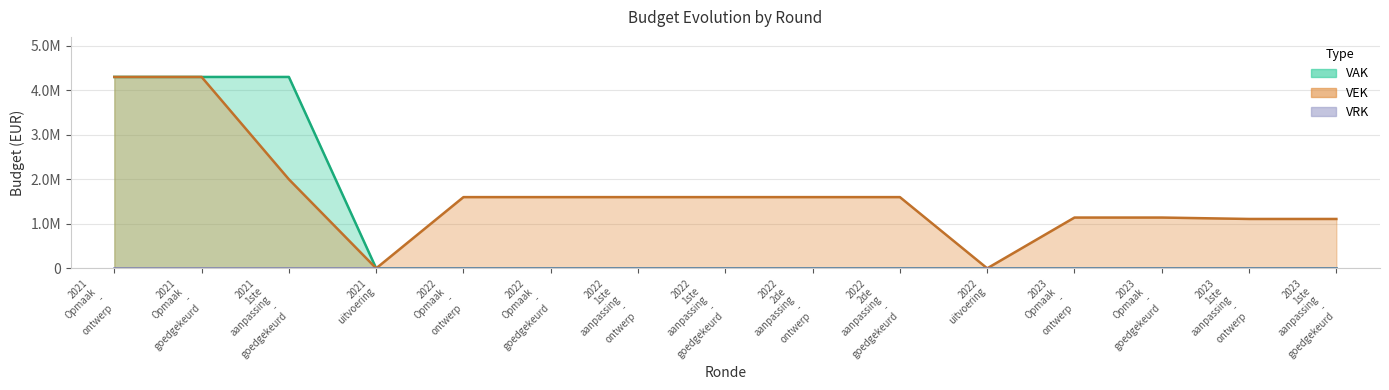

What is the label of the 10th point from the right?

2022 Opmaak - goedgekeurd